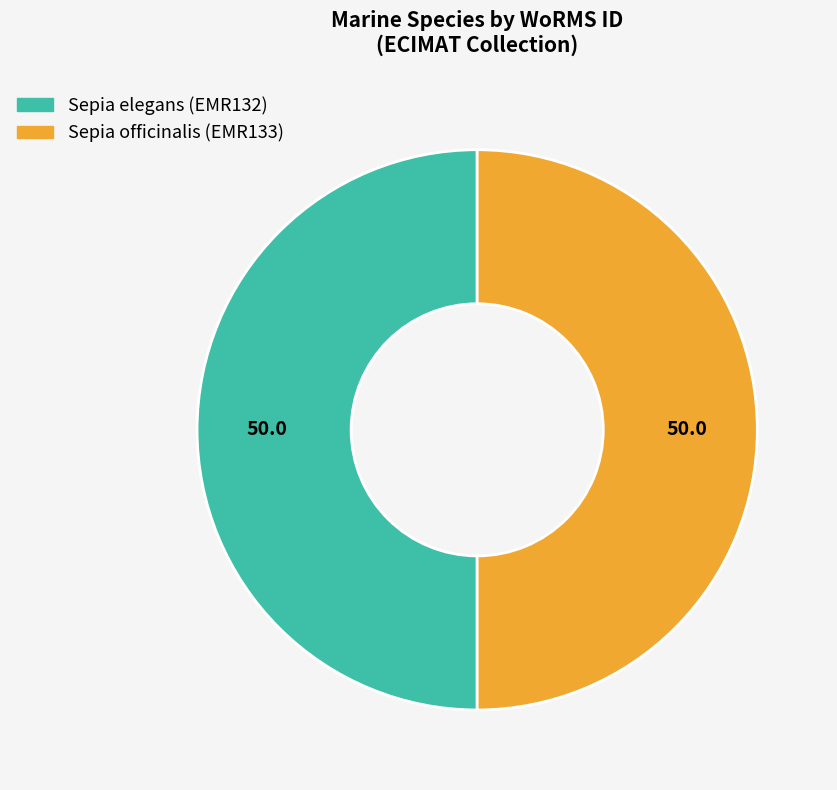

Is it true that Sepia elegans (EMR132) is 60% of the pie?

False